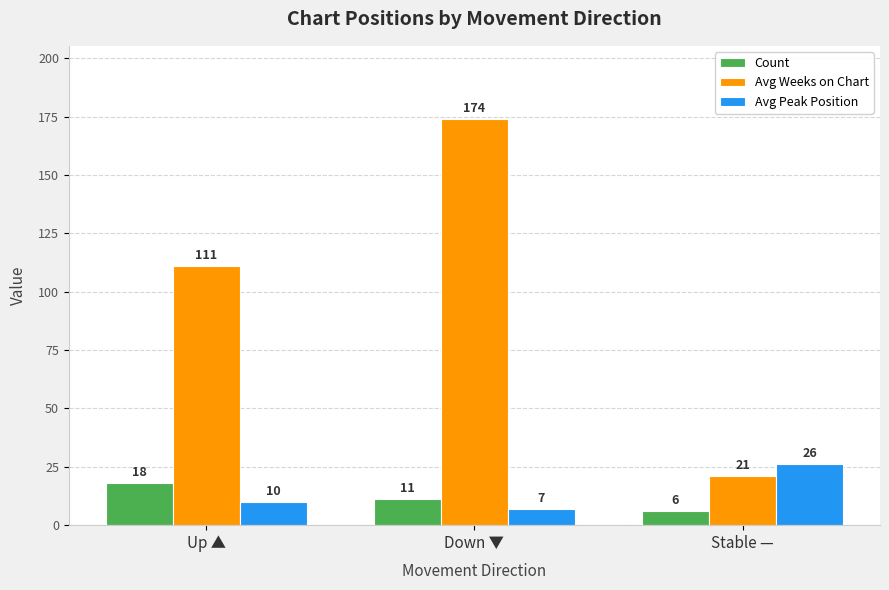

How many bars are there in total?

9